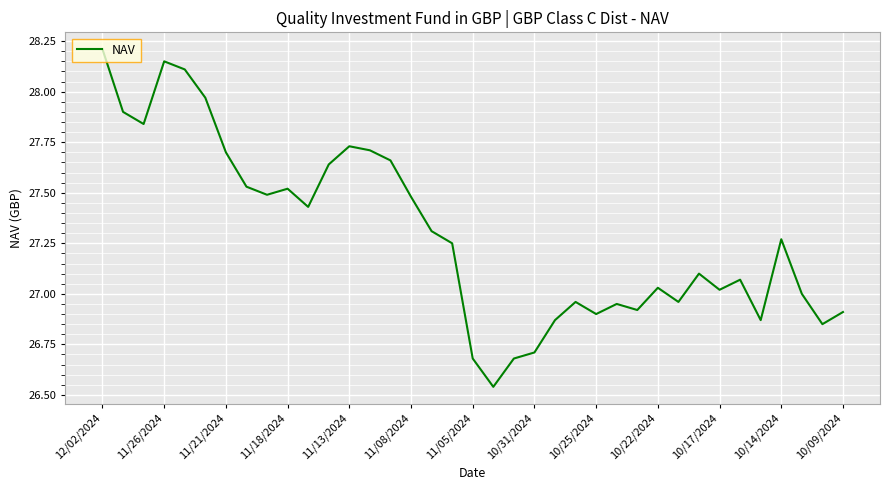

What is the greatest value displayed?

28.2